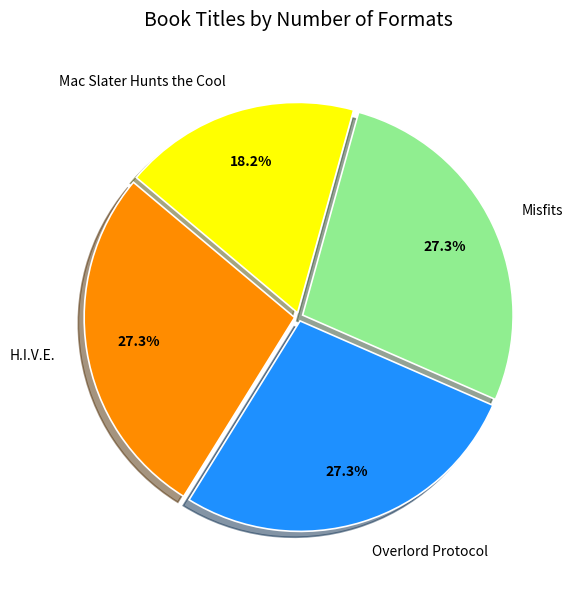

Count the number of slices in the pie.

4